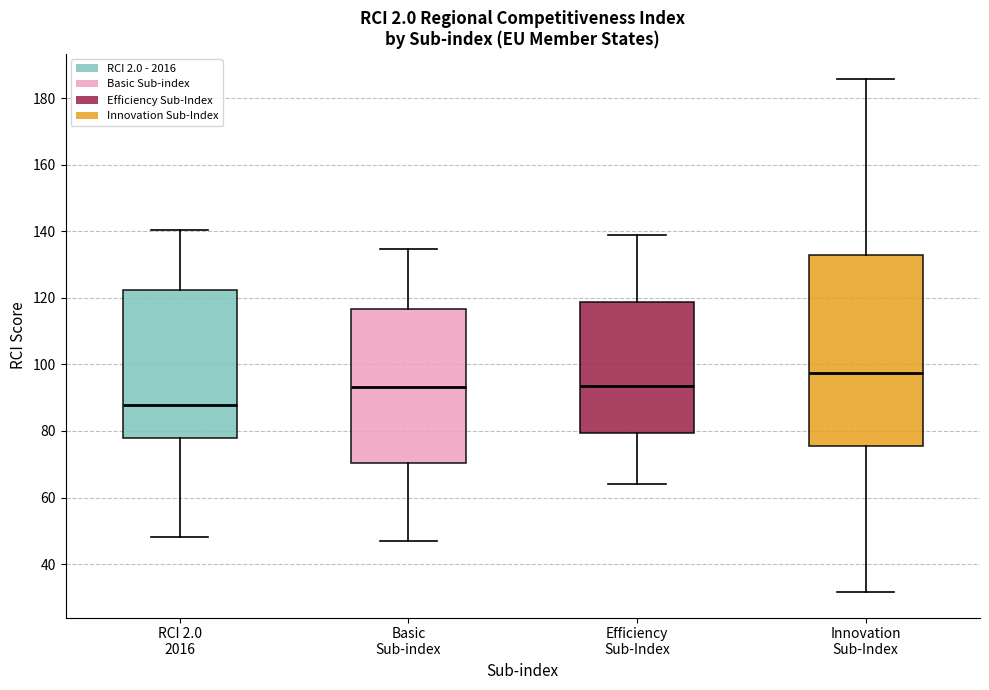

Reading left to right, read every box against the y-axis: the position of its median line, the range the box covers, and the ends of its whiskers. The values are not printed on the chart, so give them approximately, as read against the axis.

RCI 2.0 2016: median 88, box 78 to 122, whiskers 48 to 140
Basic Sub-index: median 94, box 70 to 116, whiskers 46 to 134
Efficiency Sub-Index: median 94, box 80 to 118, whiskers 64 to 138
Innovation Sub-Index: median 98, box 76 to 132, whiskers 32 to 186